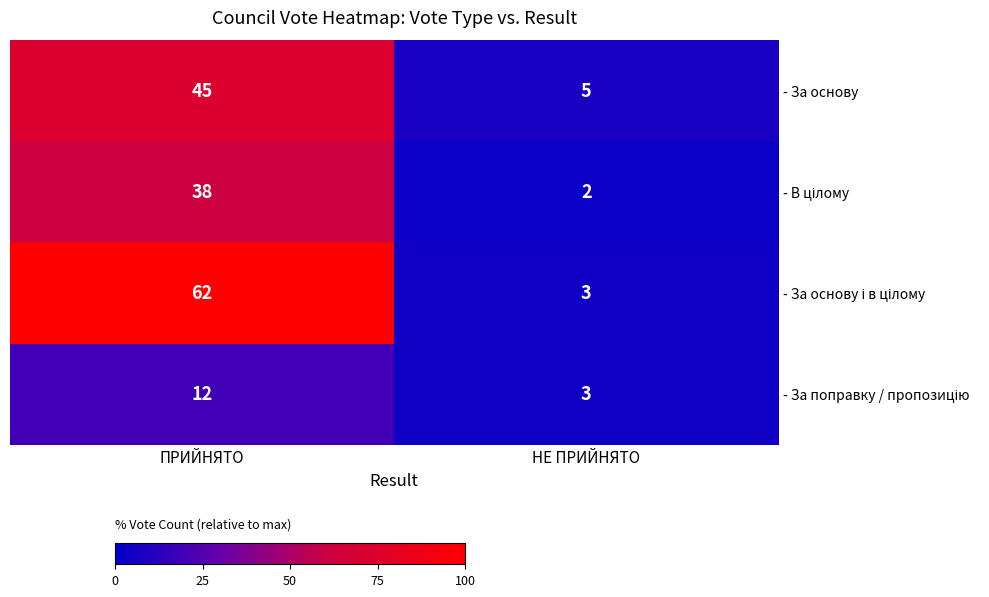

Is it true that - За основу equals 11 at ПРИЙНЯТО?

False